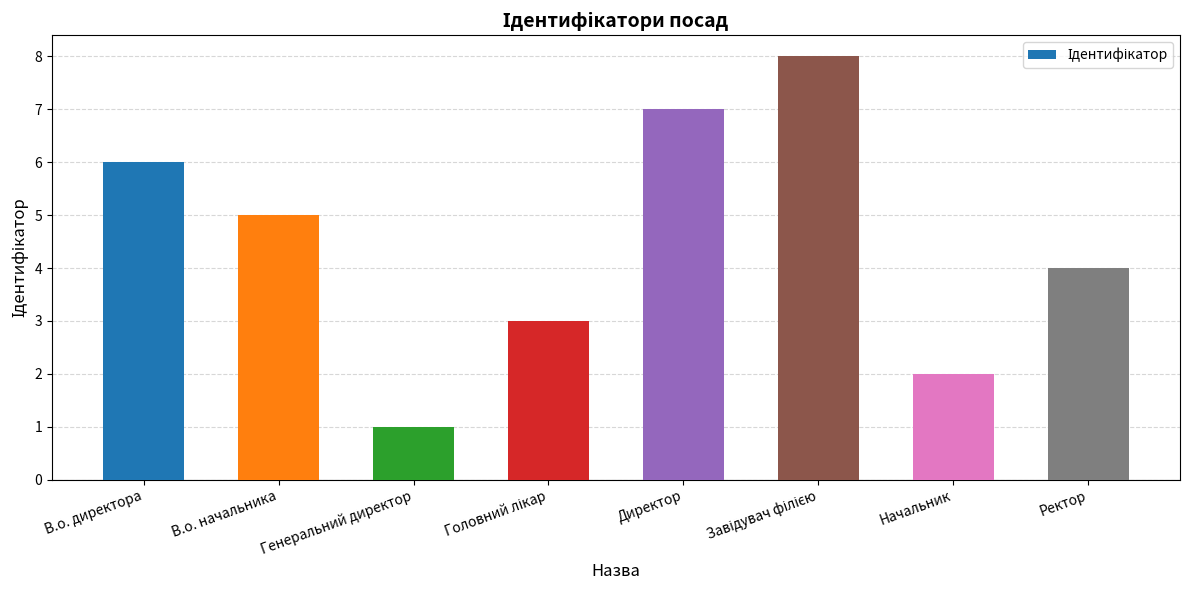

Reading left to right, what are all the values shown in this chart?

6	5	1	3	7	8	2	4